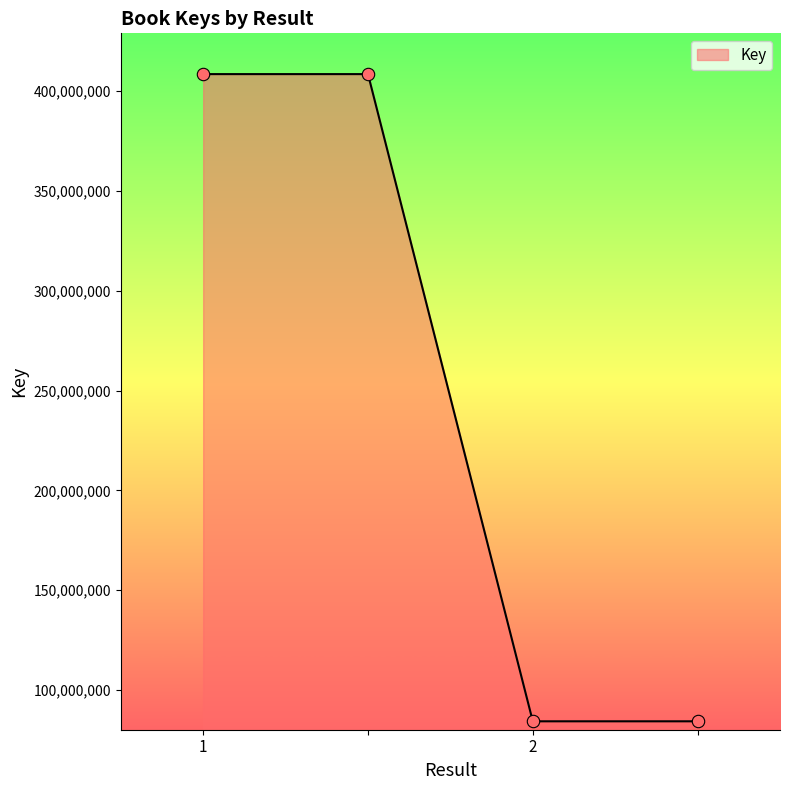

True or false: there are more than 1 points higher than both neighbors.

False